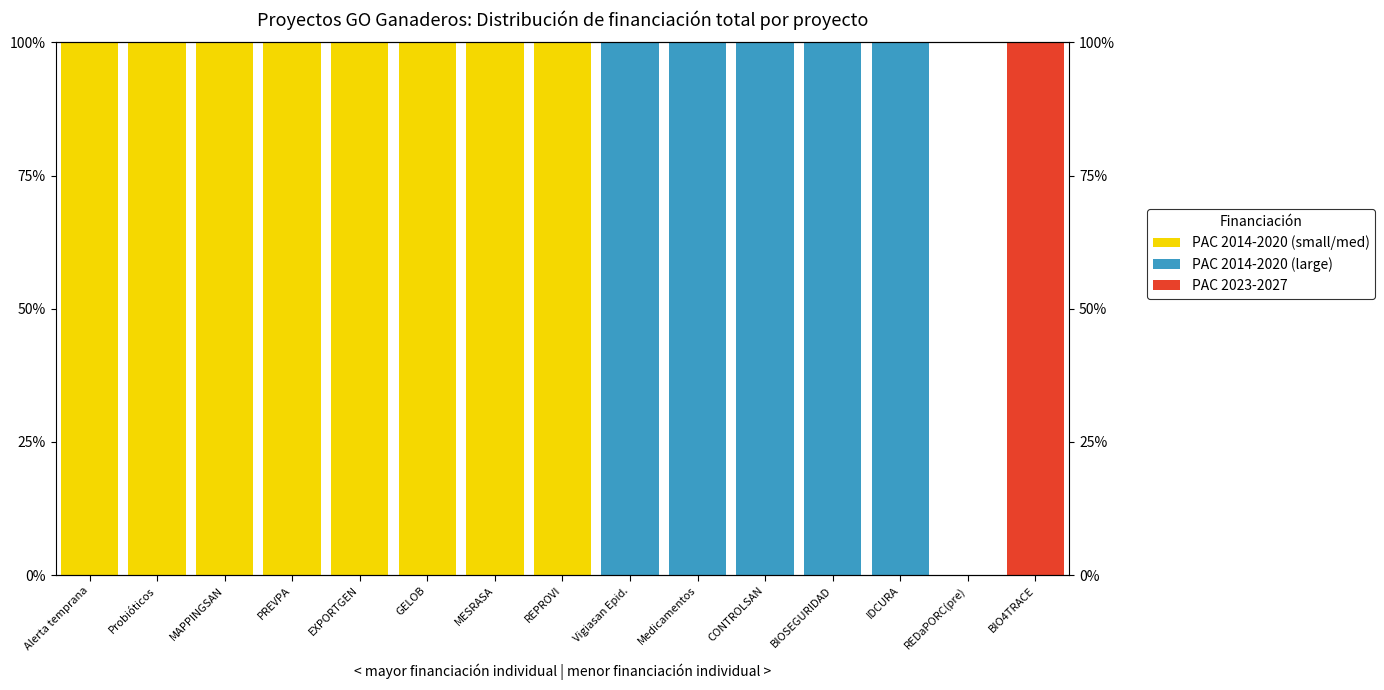

Which series has the largest range (max minus min)?

PAC 2014-2020 (small/med)